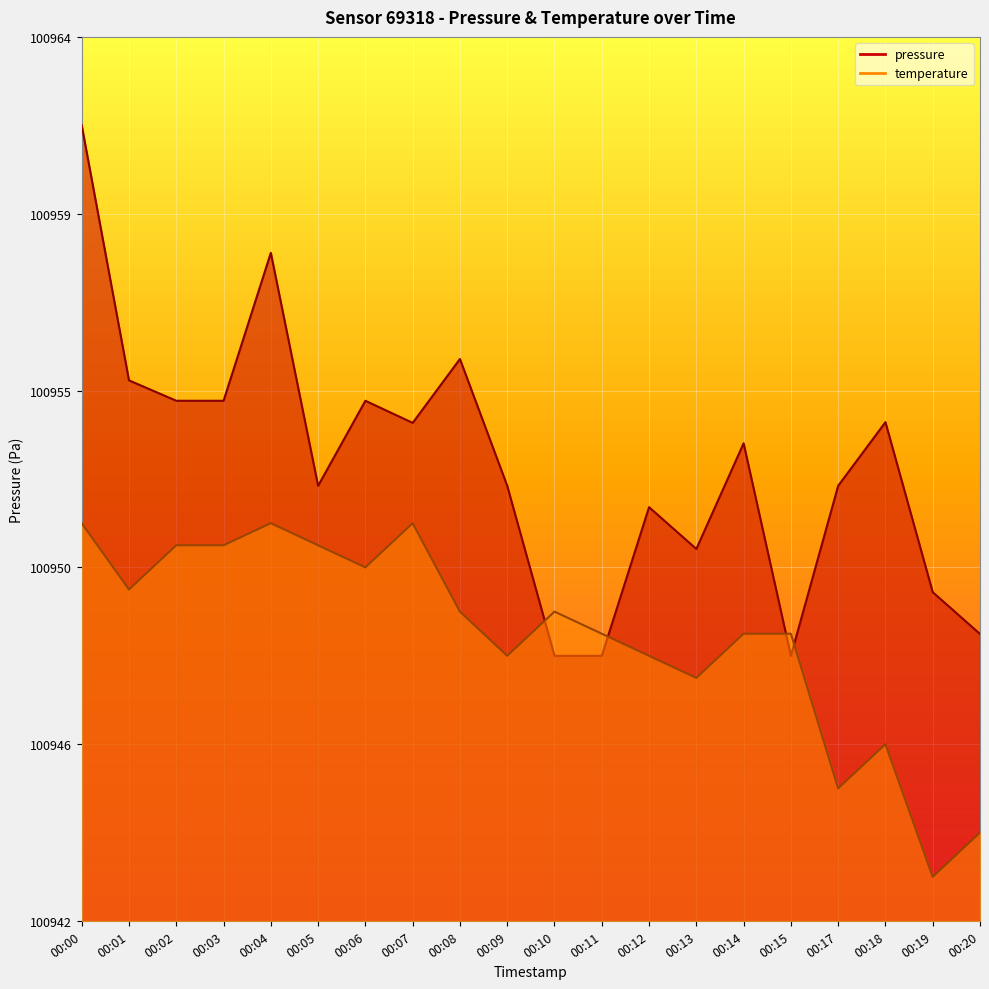

Reading right to left, extract all data points from this chart.

pressure: 00:20=0.3	00:19=0.4	00:18=0.6	00:17=0.5	00:15=0.3	00:14=0.5	00:13=0.4	00:12=0.5	00:11=0.3	00:10=0.3	00:09=0.5	00:08=0.6	00:07=0.6	00:06=0.6	00:05=0.5	00:04=0.8	00:03=0.6	00:02=0.6	00:01=0.6	00:00=0.9
temperature: 00:20=0.1	00:19=0.1	00:18=0.2	00:17=0.2	00:15=0.3	00:14=0.3	00:13=0.3	00:12=0.3	00:11=0.3	00:10=0.4	00:09=0.3	00:08=0.4	00:07=0.5	00:06=0.4	00:05=0.4	00:04=0.5	00:03=0.4	00:02=0.4	00:01=0.4	00:00=0.5